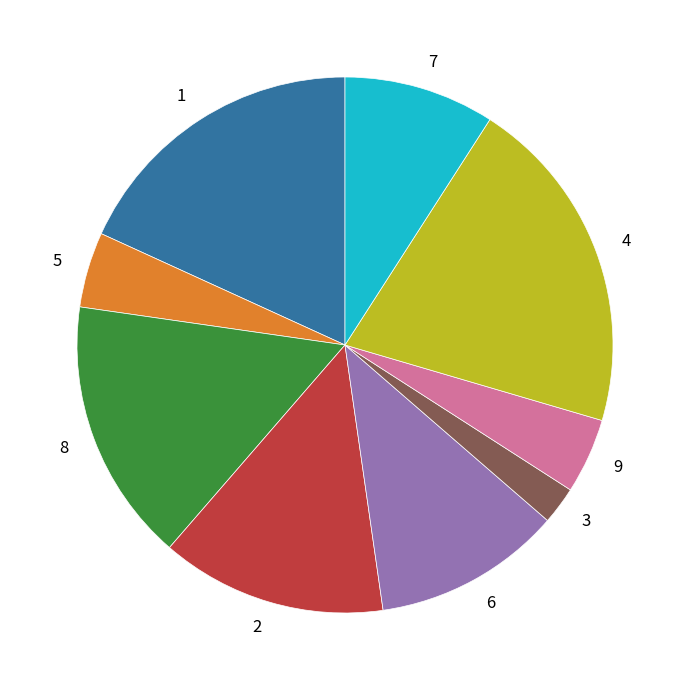

The 8 slice represents 16% of the pie. True or false?

True